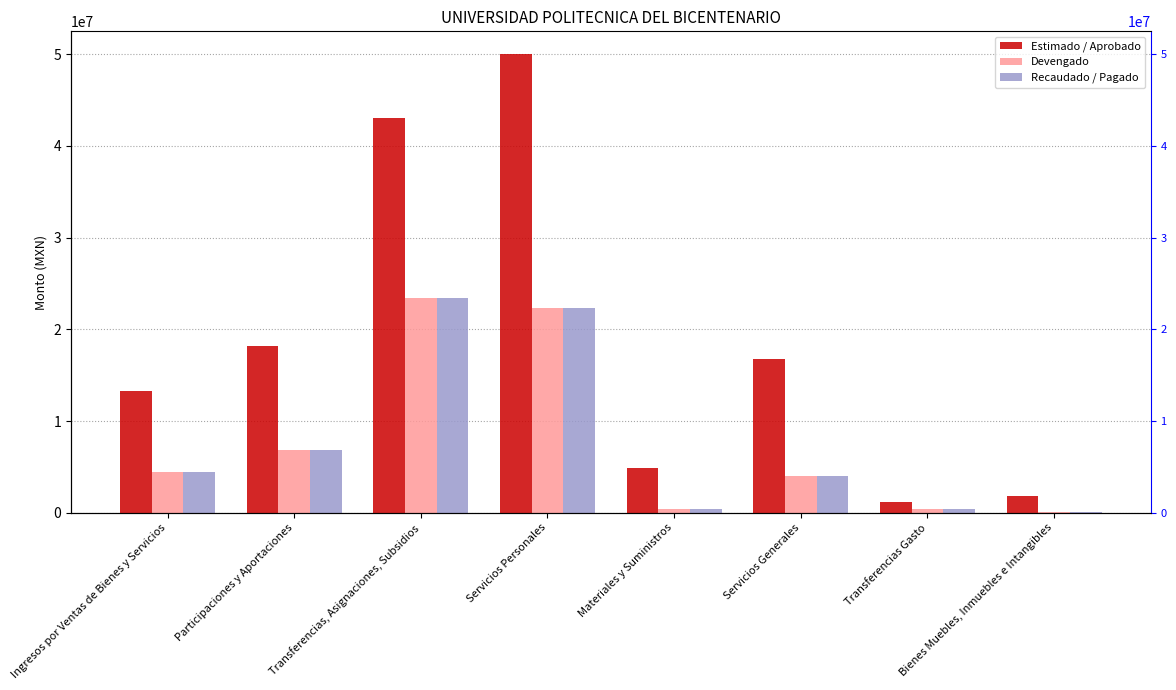

What is the sum of the Estimado / Aprobado values at Servicios Personales and Transferencias, Asignaciones, Subsidios?

93041410.3